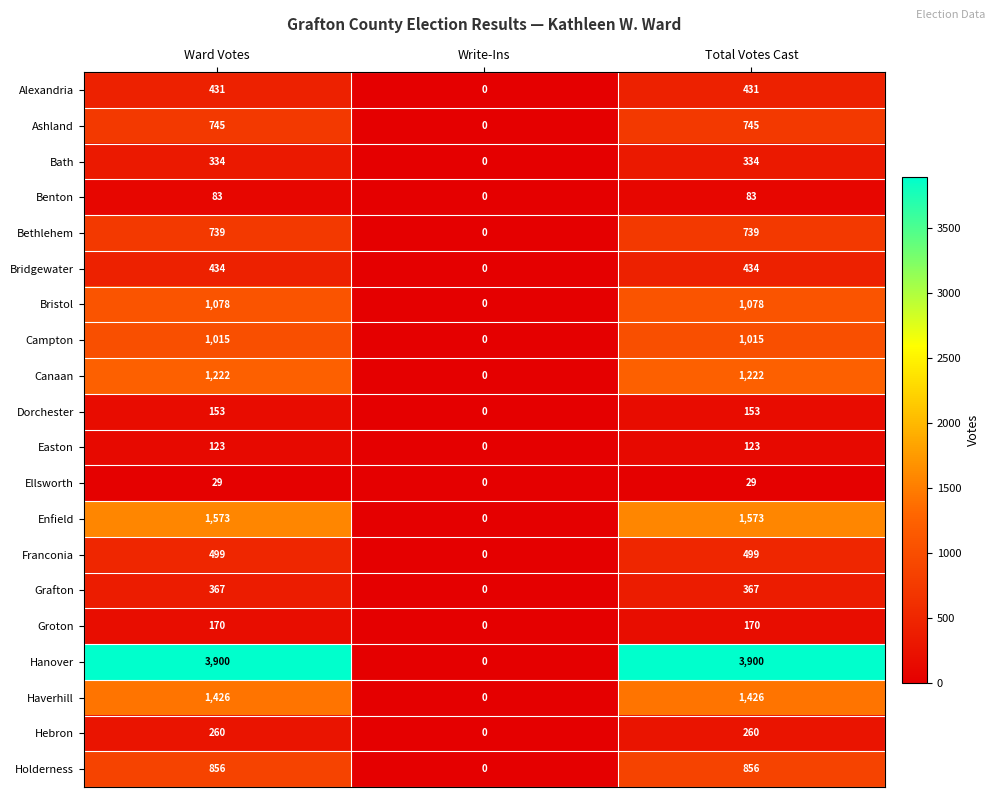

Where is Campton nearest to the value 507?

Write-Ins